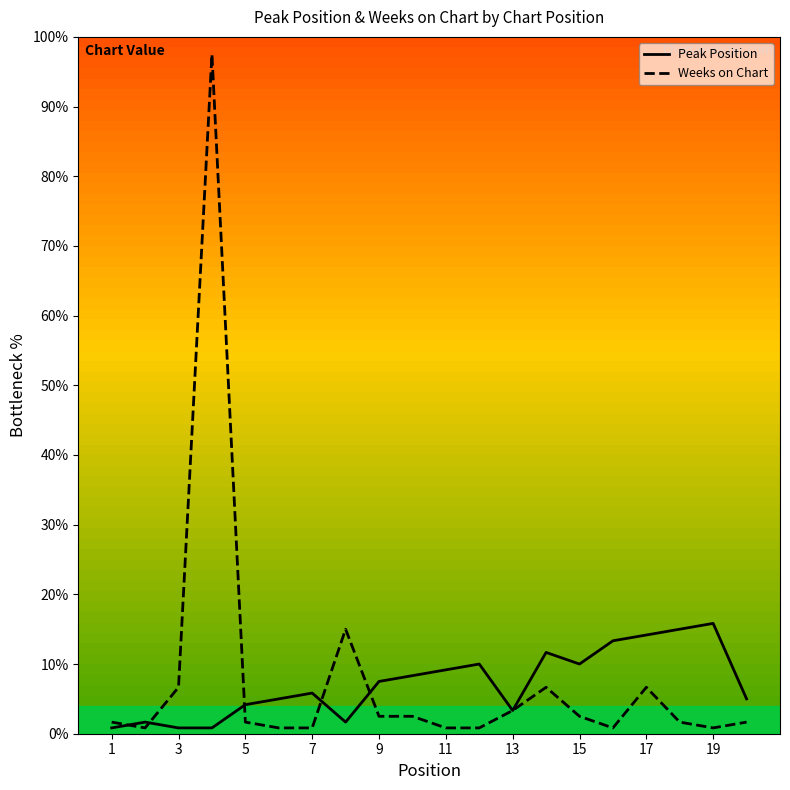

Read the Weeks on Chart value at 11.

0.8